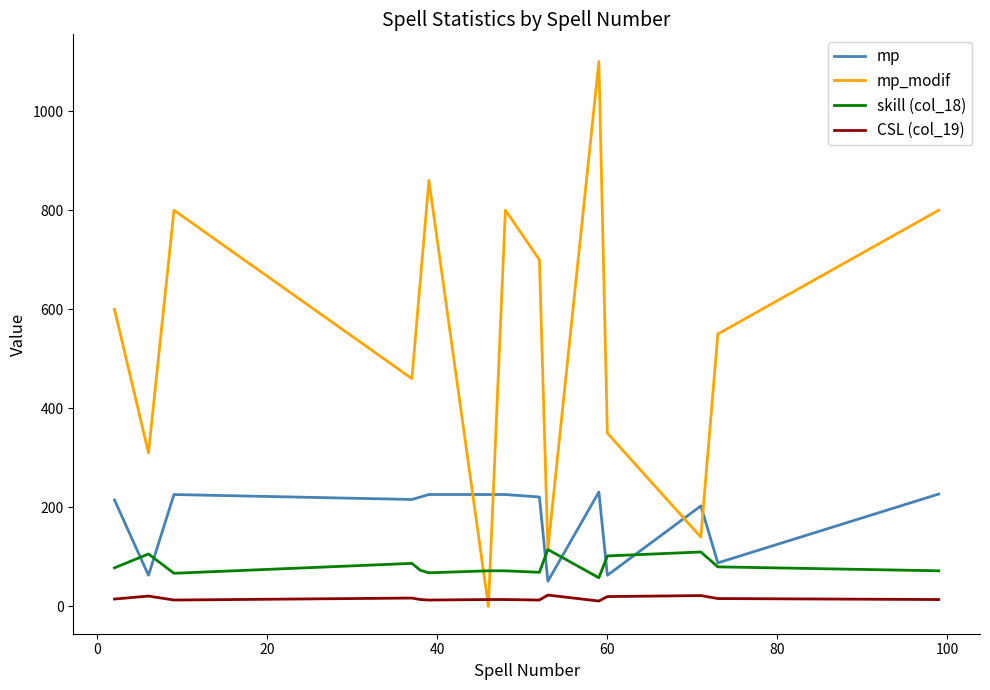

Which series has the largest total across all categories?

mp_modif